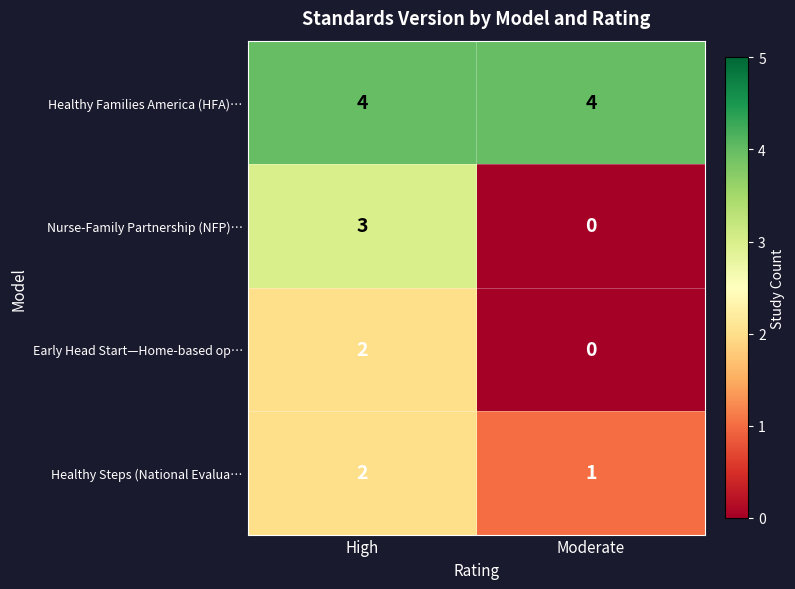

Rank the categories by Healthy Steps (National Evalua… value from highest to lowest.

High, Moderate